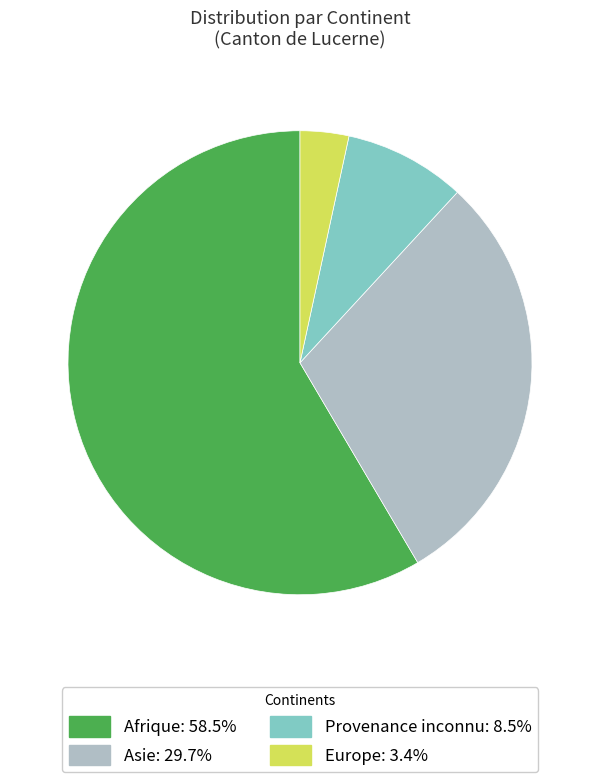

Does Europe: 3.4% account for over 50% of the chart?

No